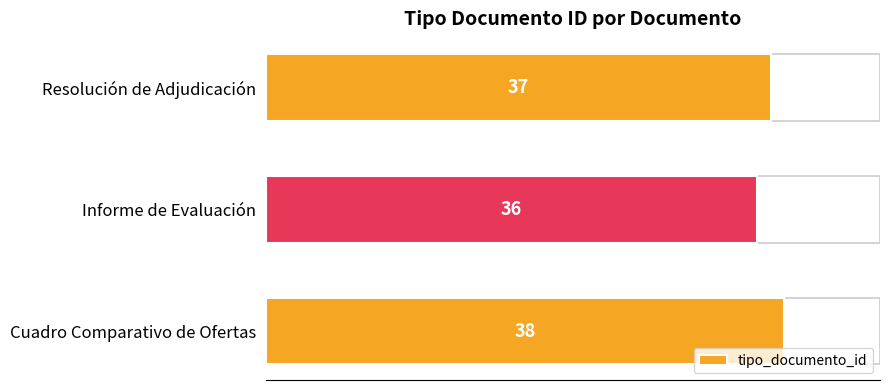

What is the sum of all values?

111